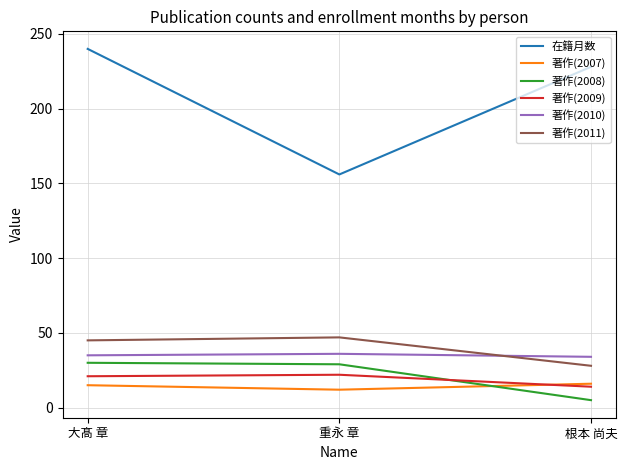

At which category is the sum across all series the highest?

大髙 章